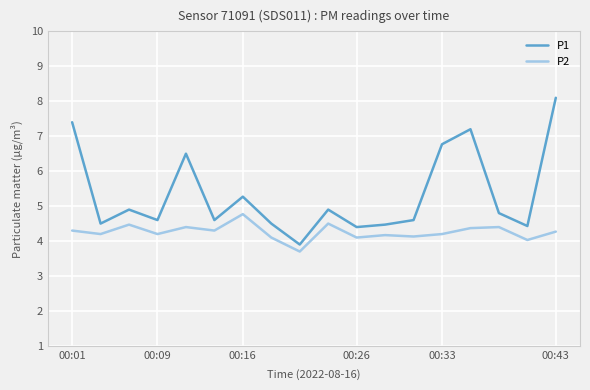

What is the difference between the maximum and minimum values in the P1 series?

4.2